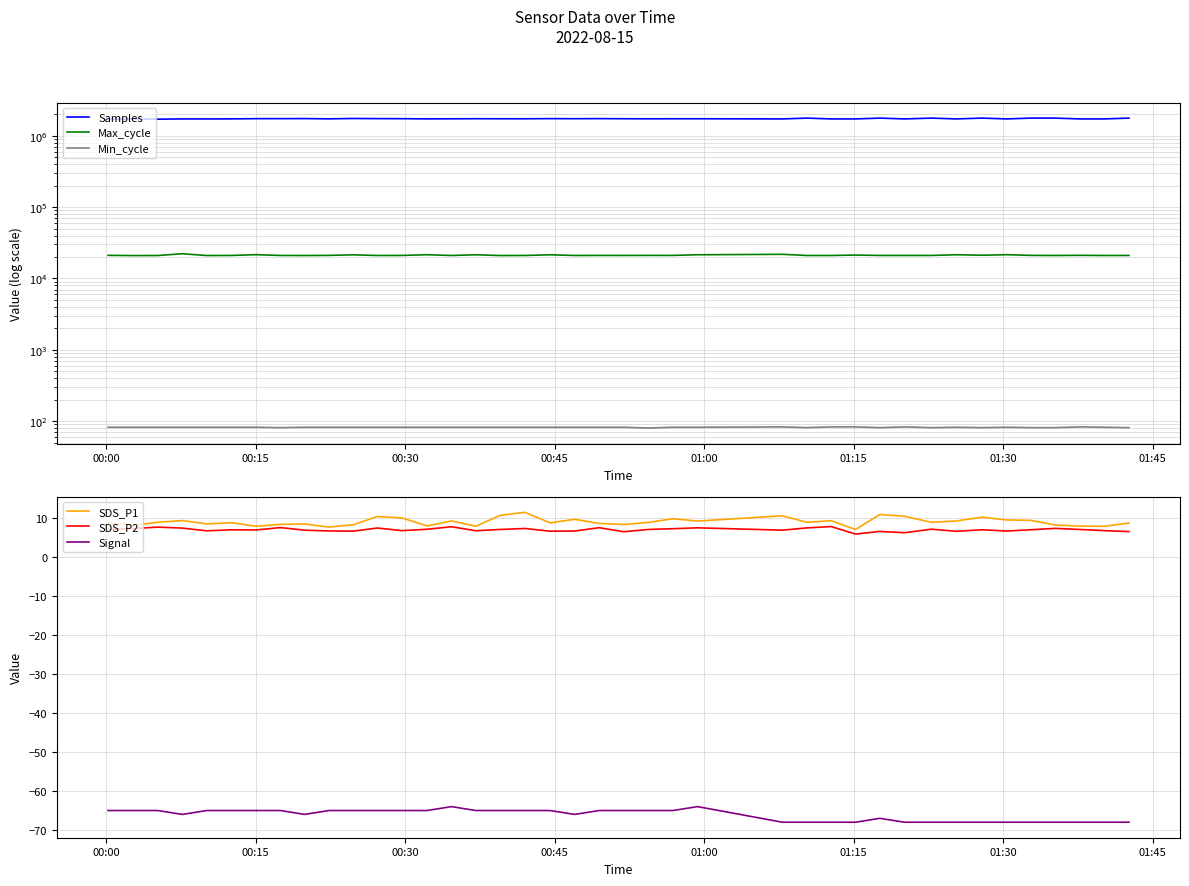

True or false: SDS_P2 and Signal intersect in this chart.

False